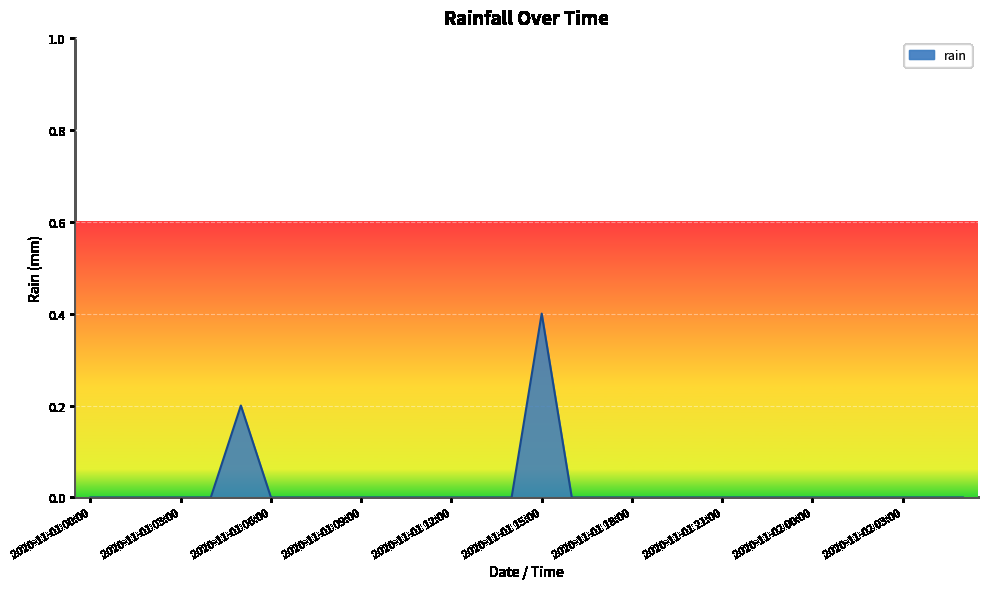

What is the difference between the maximum and minimum values?

0.4